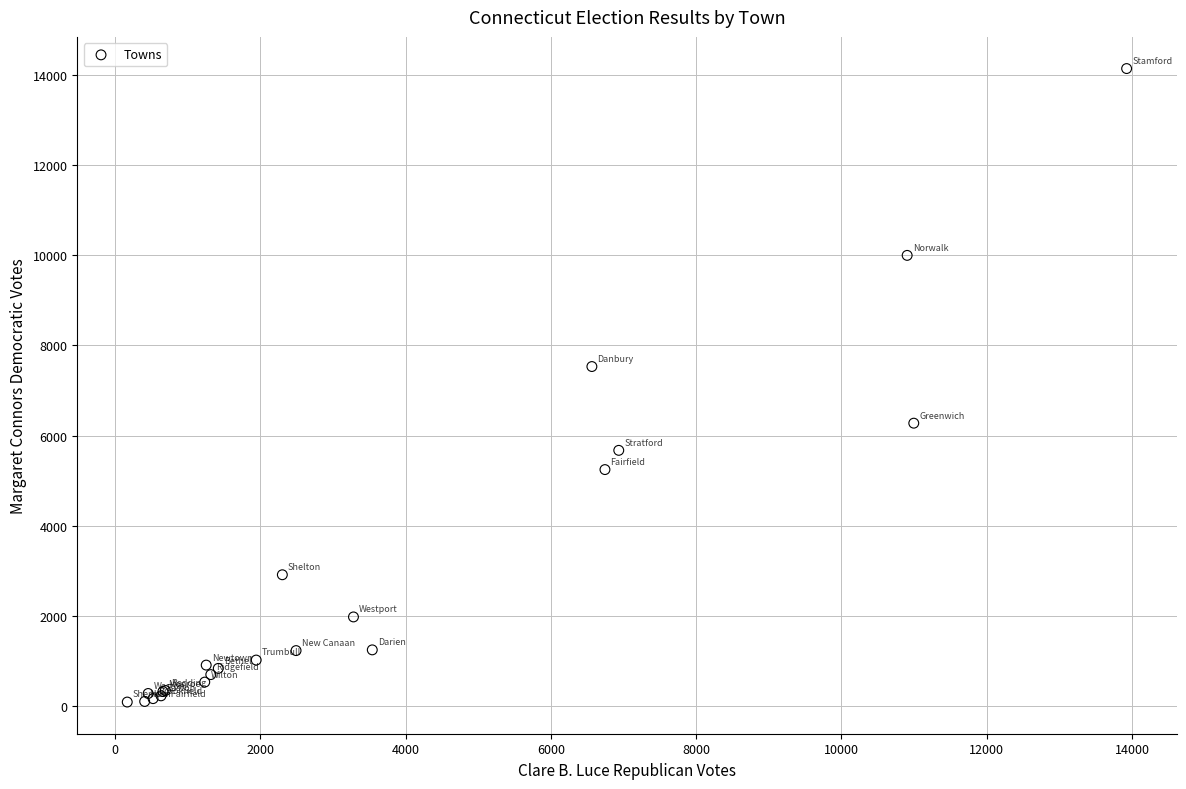

What Y value in the scatter plot is closest to 7115?

7532